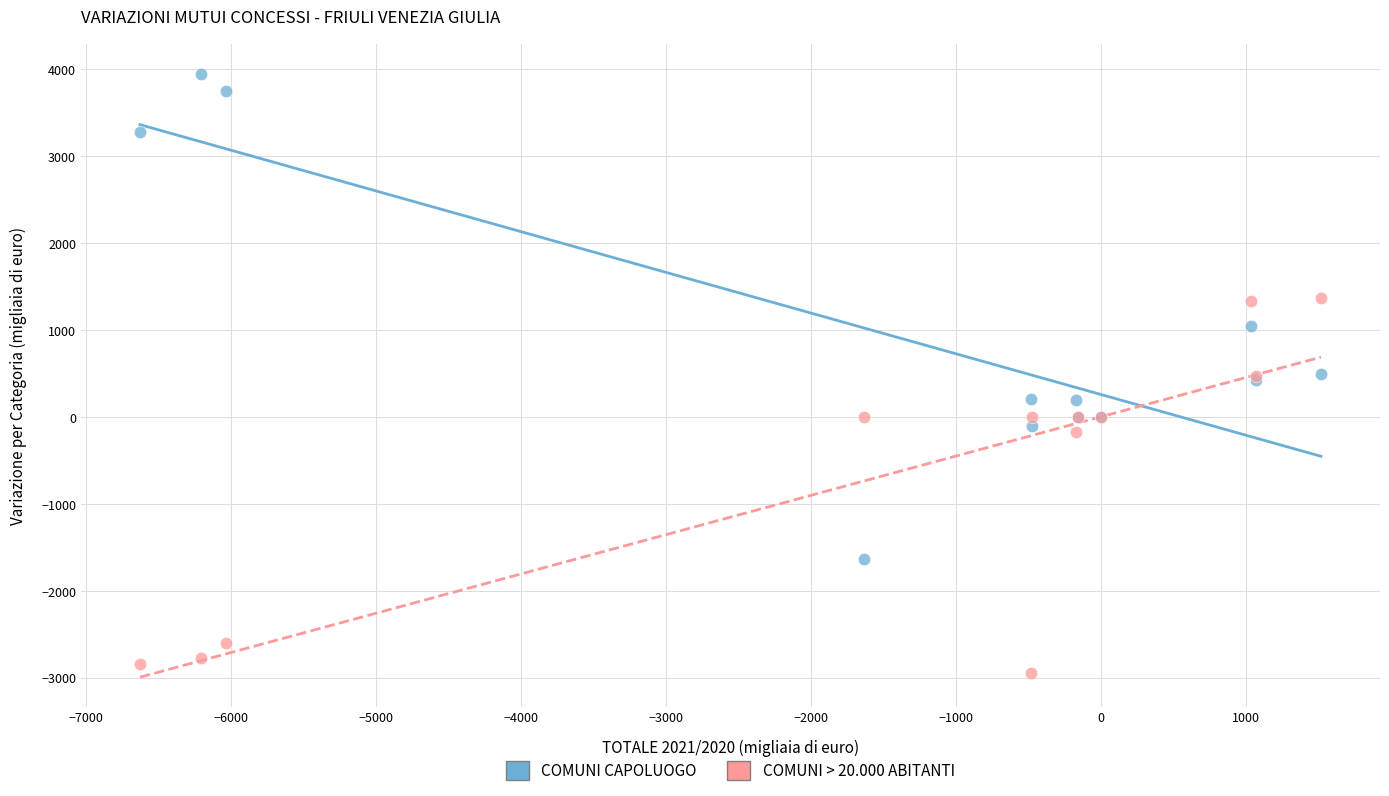

What are all the series names shown in the legend?

COMUNI CAPOLUOGO, COMUNI > 20.000 ABITANTI